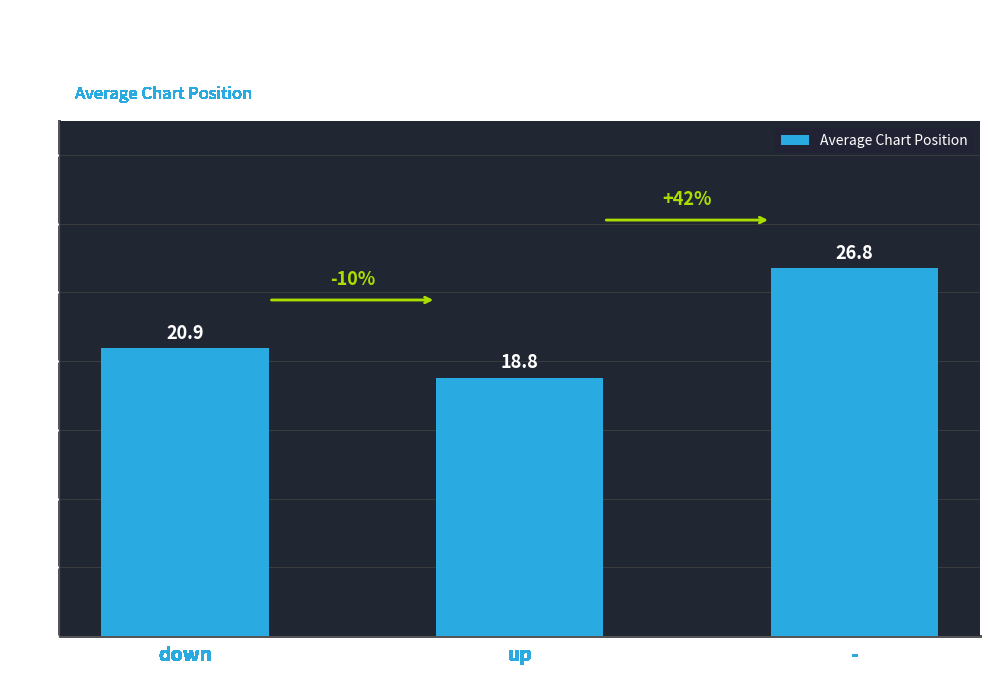

What is the ratio of the value at - to the value at up?

1.4